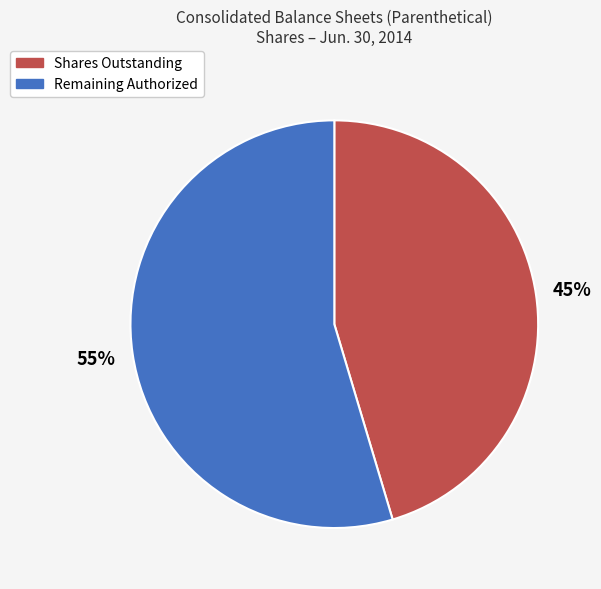

To the nearest percent, what is the average slice percentage?

50%